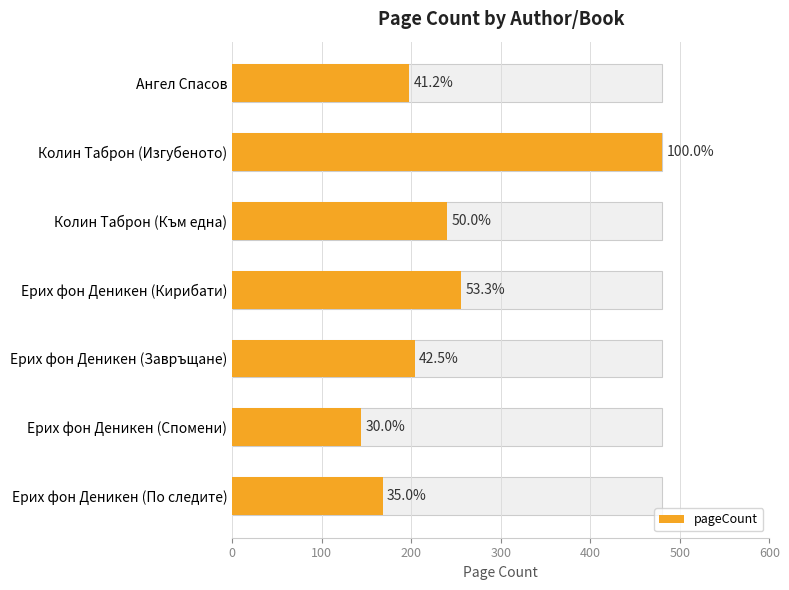

Reading left to right, transcribe all the data shown in this chart.

0=198	100=480	200=240	300=256	400=204	500=144	600=168